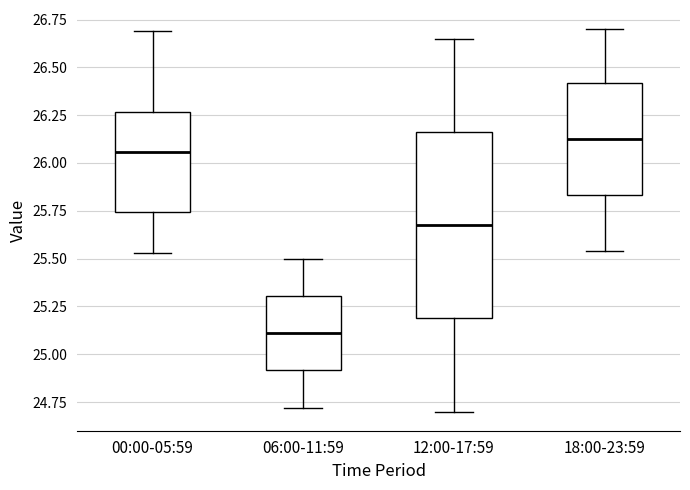

Reading left to right, transcribe this box plot: for each box, give where its median line is, the range the box spans, and where its two whiskers end, as read against the y-axis. The values are not printed on the chart, so give them approximately, as read against the axis.

00:00-05:59: median 26.05, box 25.75 to 26.25, whiskers 25.55 to 26.70
06:00-11:59: median 25.10, box 24.90 to 25.30, whiskers 24.70 to 25.50
12:00-17:59: median 25.70, box 25.20 to 26.15, whiskers 24.70 to 26.65
18:00-23:59: median 26.15, box 25.85 to 26.40, whiskers 25.55 to 26.70